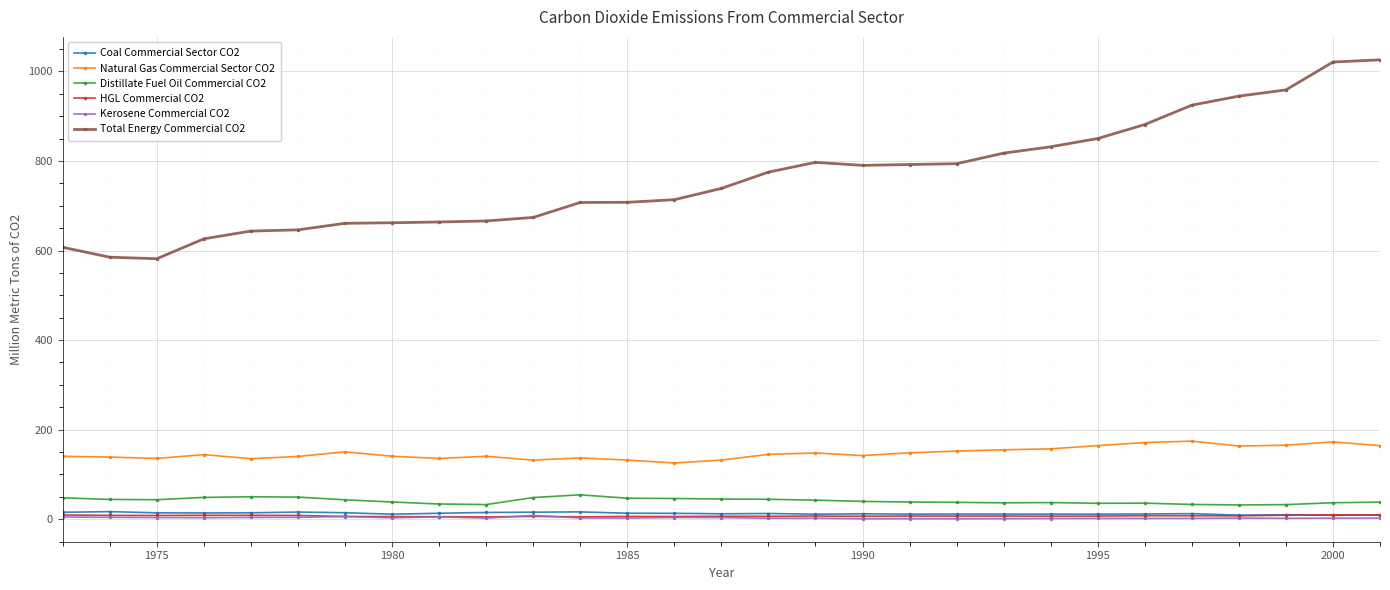

What is the highest value of the Distillate Fuel Oil Commercial CO2 series?

54.4